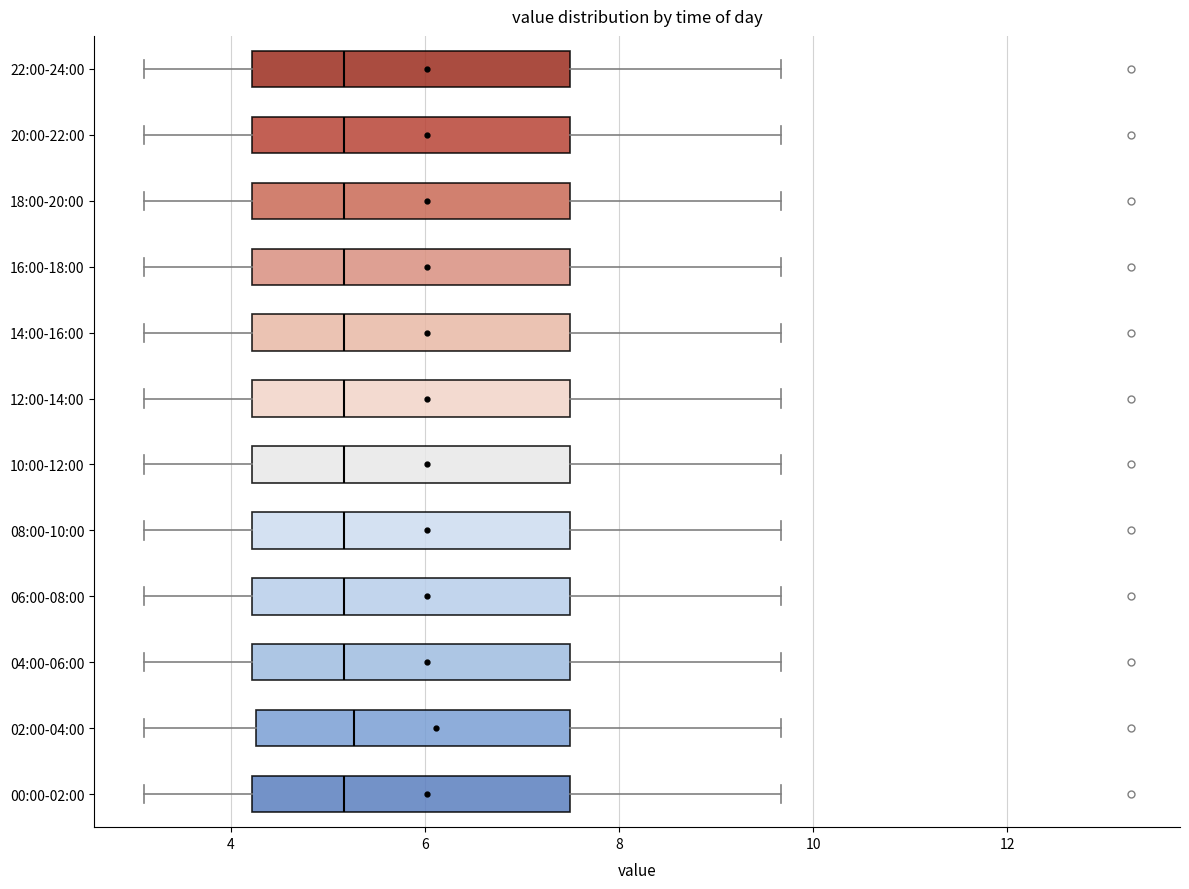

Reading bottom to top, transcribe this box plot: for each box, give where its median line is, the range the box spans, and where its two whiskers end, as read against the x-axis. The values are not printed on the chart, so give them approximately, as read against the axis.

00:00-02:00: median 5.2, box 4.2 to 7.4, whiskers 3.2 to 9.6
02:00-04:00: median 5.2, box 4.2 to 7.4, whiskers 3.2 to 9.6
04:00-06:00: median 5.2, box 4.2 to 7.4, whiskers 3.2 to 9.6
06:00-08:00: median 5.2, box 4.2 to 7.4, whiskers 3.2 to 9.6
08:00-10:00: median 5.2, box 4.2 to 7.4, whiskers 3.2 to 9.6
10:00-12:00: median 5.2, box 4.2 to 7.4, whiskers 3.2 to 9.6
12:00-14:00: median 5.2, box 4.2 to 7.4, whiskers 3.2 to 9.6
14:00-16:00: median 5.2, box 4.2 to 7.4, whiskers 3.2 to 9.6
16:00-18:00: median 5.2, box 4.2 to 7.4, whiskers 3.2 to 9.6
18:00-20:00: median 5.2, box 4.2 to 7.4, whiskers 3.2 to 9.6
20:00-22:00: median 5.2, box 4.2 to 7.4, whiskers 3.2 to 9.6
22:00-24:00: median 5.2, box 4.2 to 7.4, whiskers 3.2 to 9.6